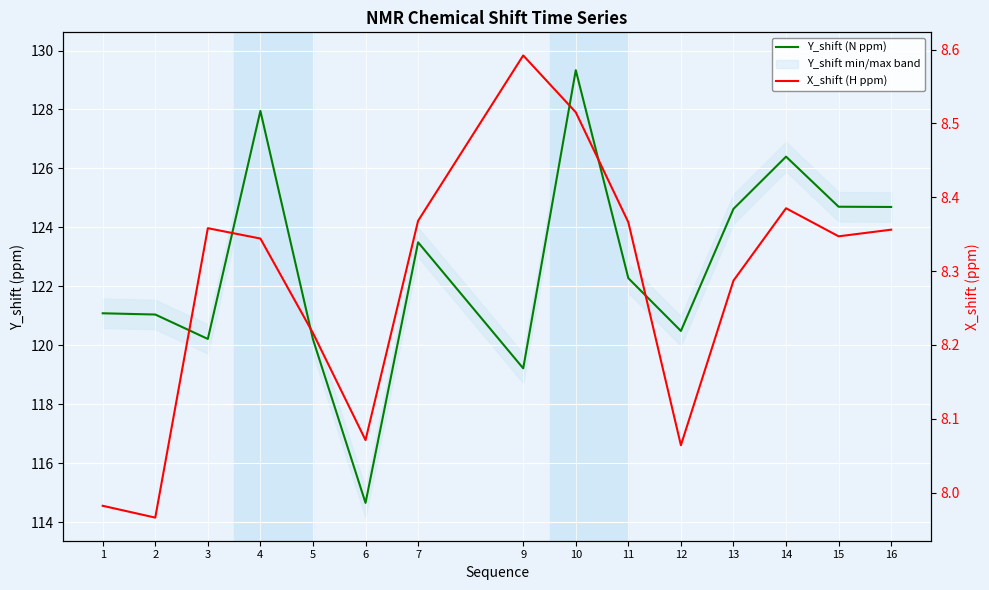

Is it true that X_shift (H ppm) equals 14.2 at 13?

False